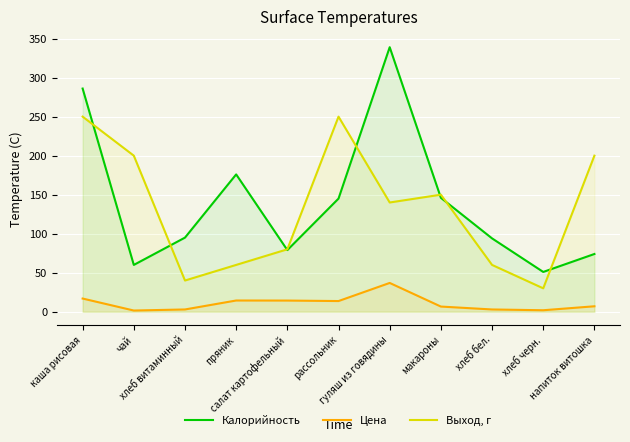

Rank the series by their maximum value, from lowest to highest.

Цена, Выход, г, Калорийность